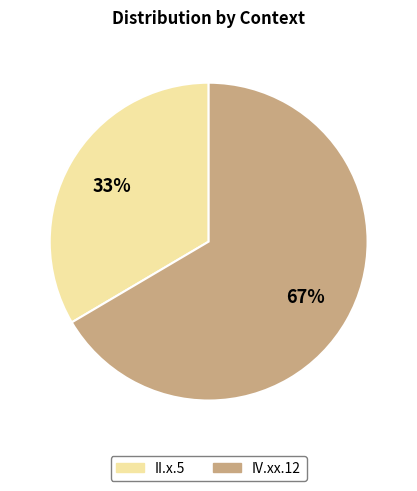

To the nearest percent, what is the combined percentage of II.x.5 and IV.xx.12?

100%